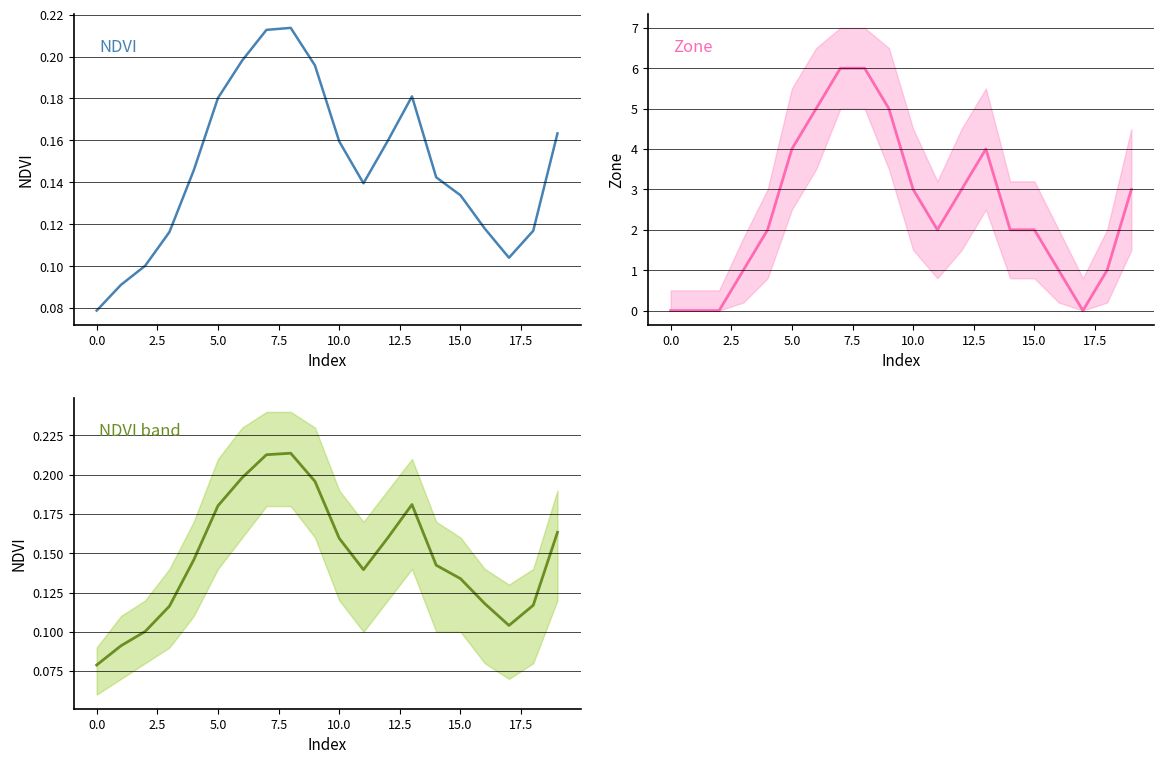

What is the value of the Zone point at the 20th from the left?

3.0